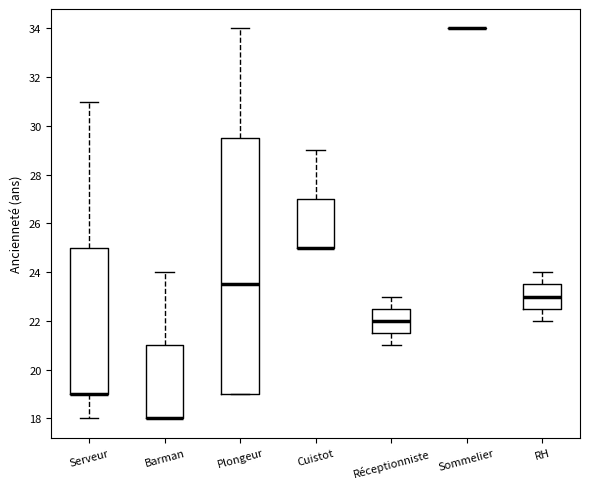

Comparing the boxes themselves (not the whiskers), which one is the tallest?

Plongeur